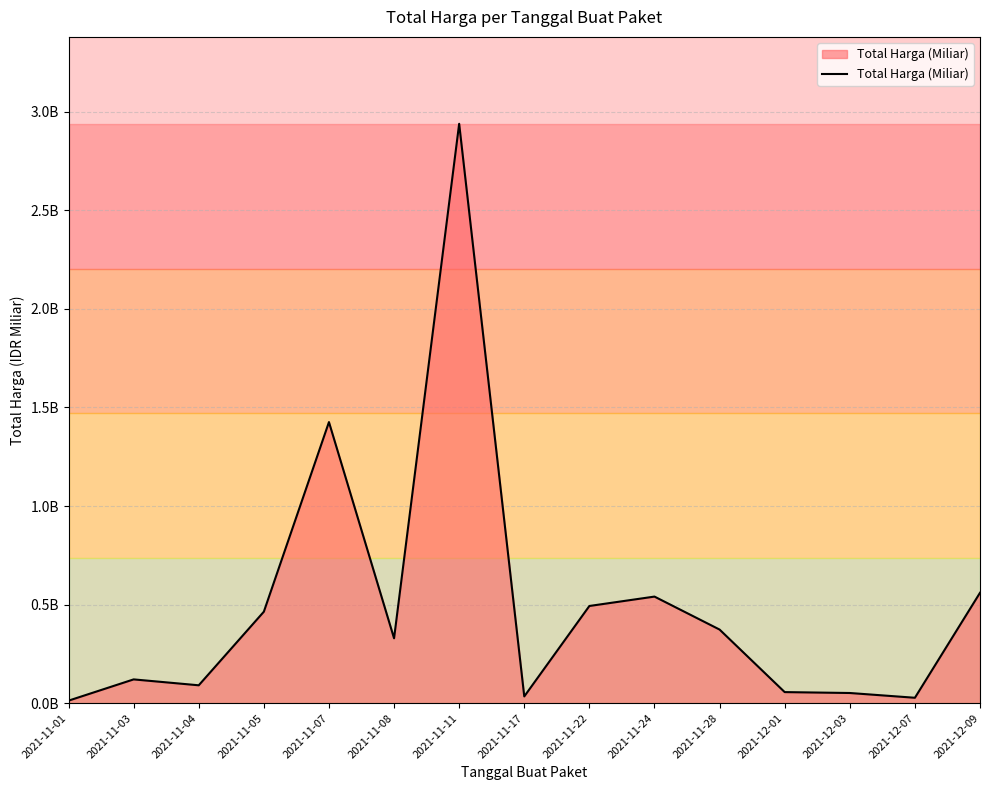

Does the chart display data point markers on the line(s)?

No